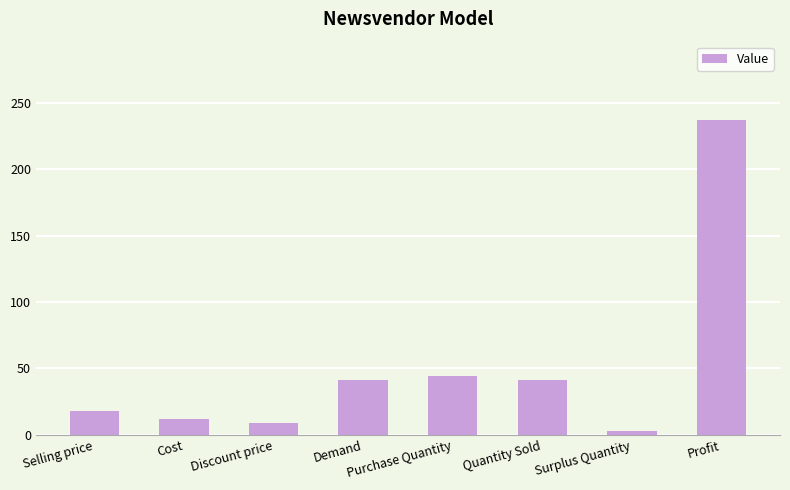

Which has a higher value, Surplus Quantity or Demand?

Demand